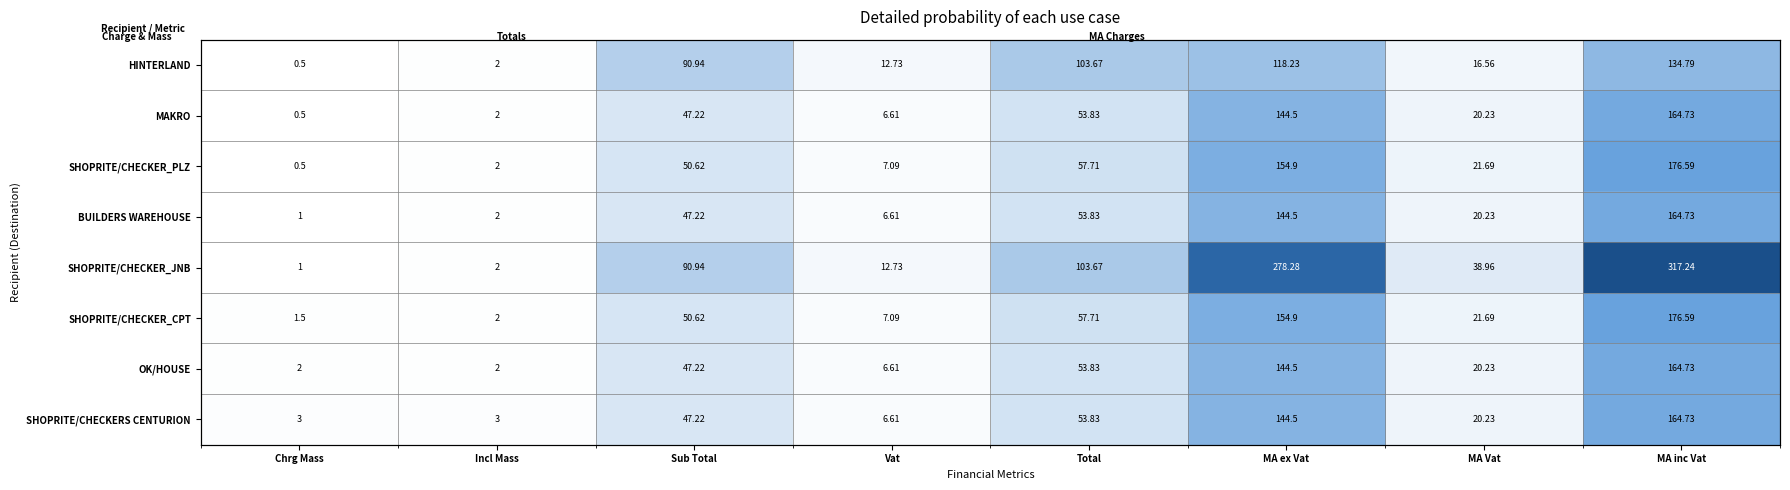

List the series in order of their peak value, highest first.

SHOPRITE/CHECKER_JNB, SHOPRITE/CHECKER_PLZ, SHOPRITE/CHECKER_CPT, MAKRO, BUILDERS WAREHOUSE, OK/HOUSE, SHOPRITE/CHECKERS CENTURION, HINTERLAND